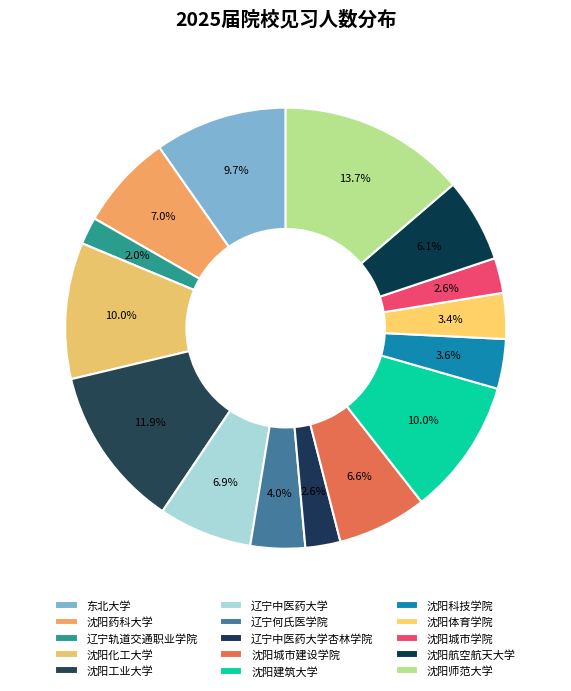

How many segments does this pie chart have?

15